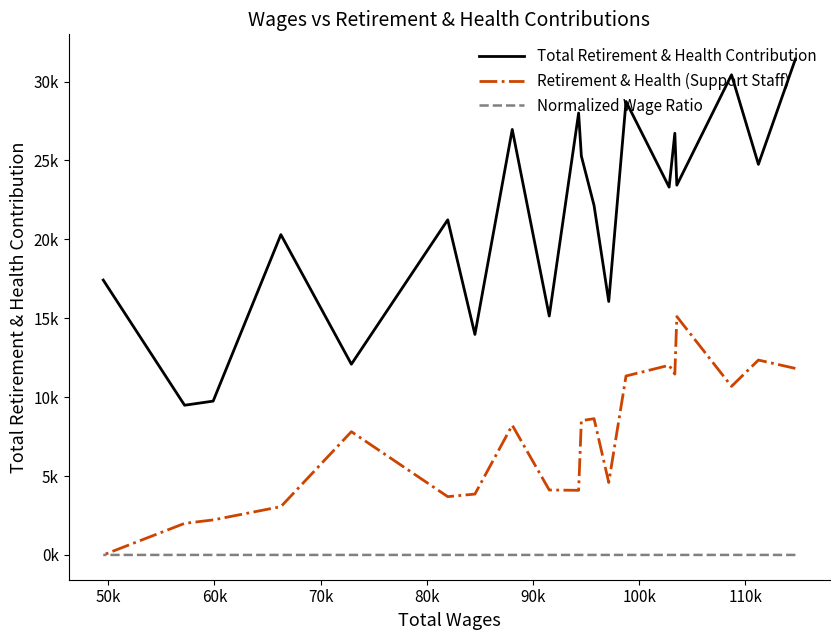

True or false: Total Retirement & Health Contribution and Normalized Wage Ratio intersect in this chart.

False